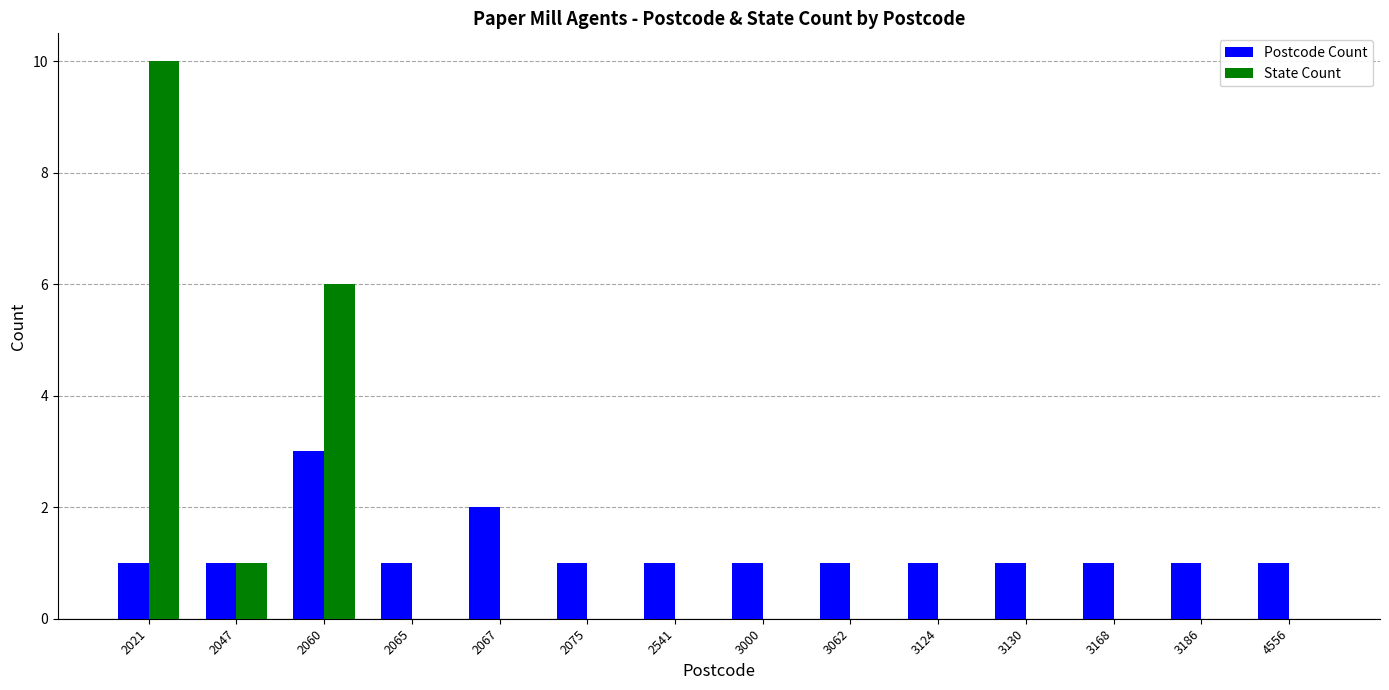

Count the number of categories in the chart.

14